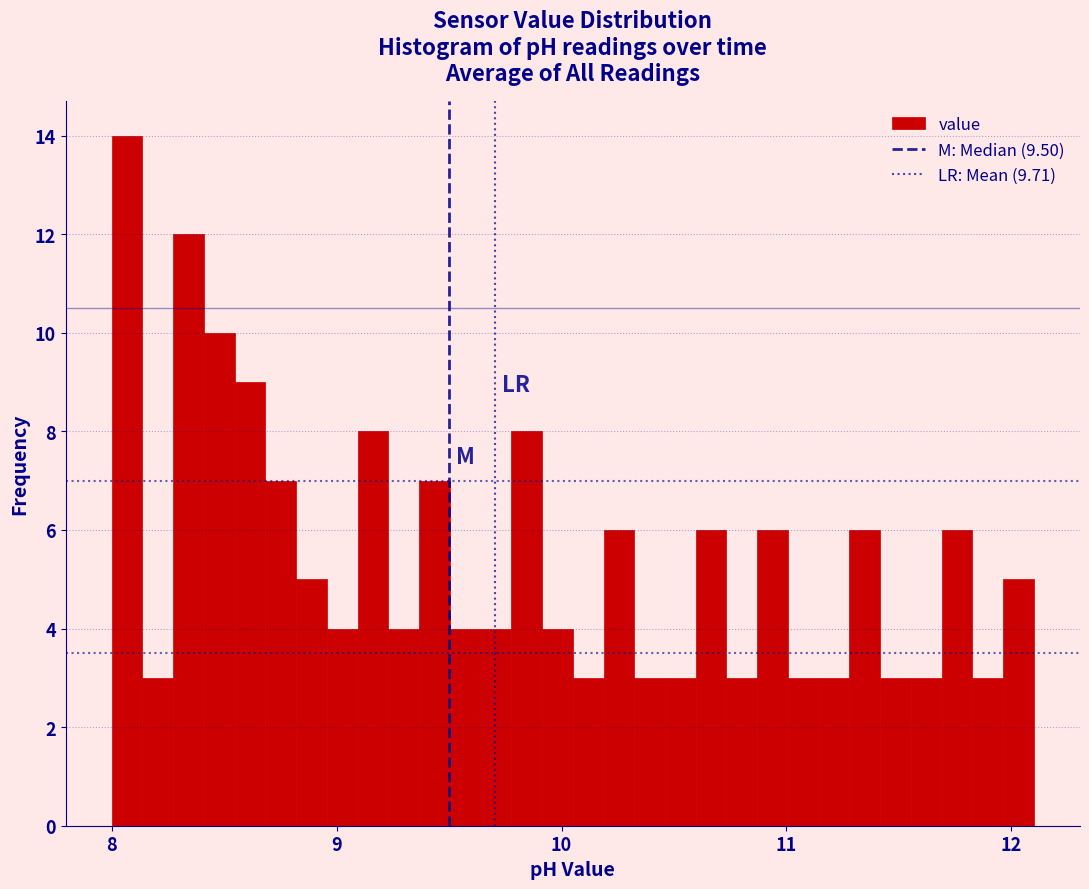

Around what value on the x-axis is the tallest bar? Give the approximate position of its centre, as read against the axis.

8.1